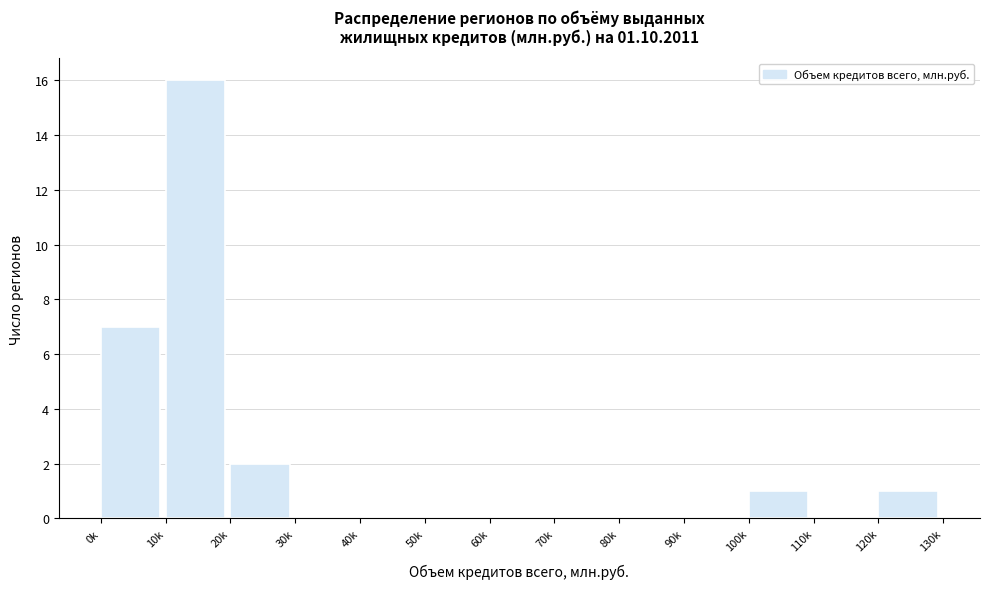

Reading left to right, list all the values displayed in this chart.

0k=7	10k=16	20k=2	30k=0	40k=0	50k=0	60k=0	70k=0	80k=0	90k=0	100k=1	110k=0	120k=1